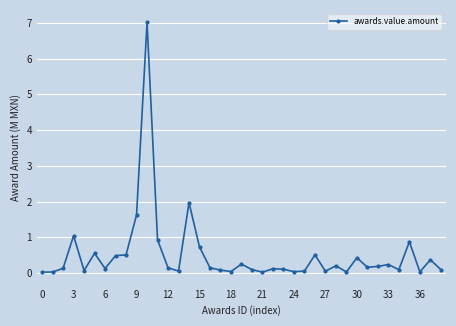

What is the average value?

0.5